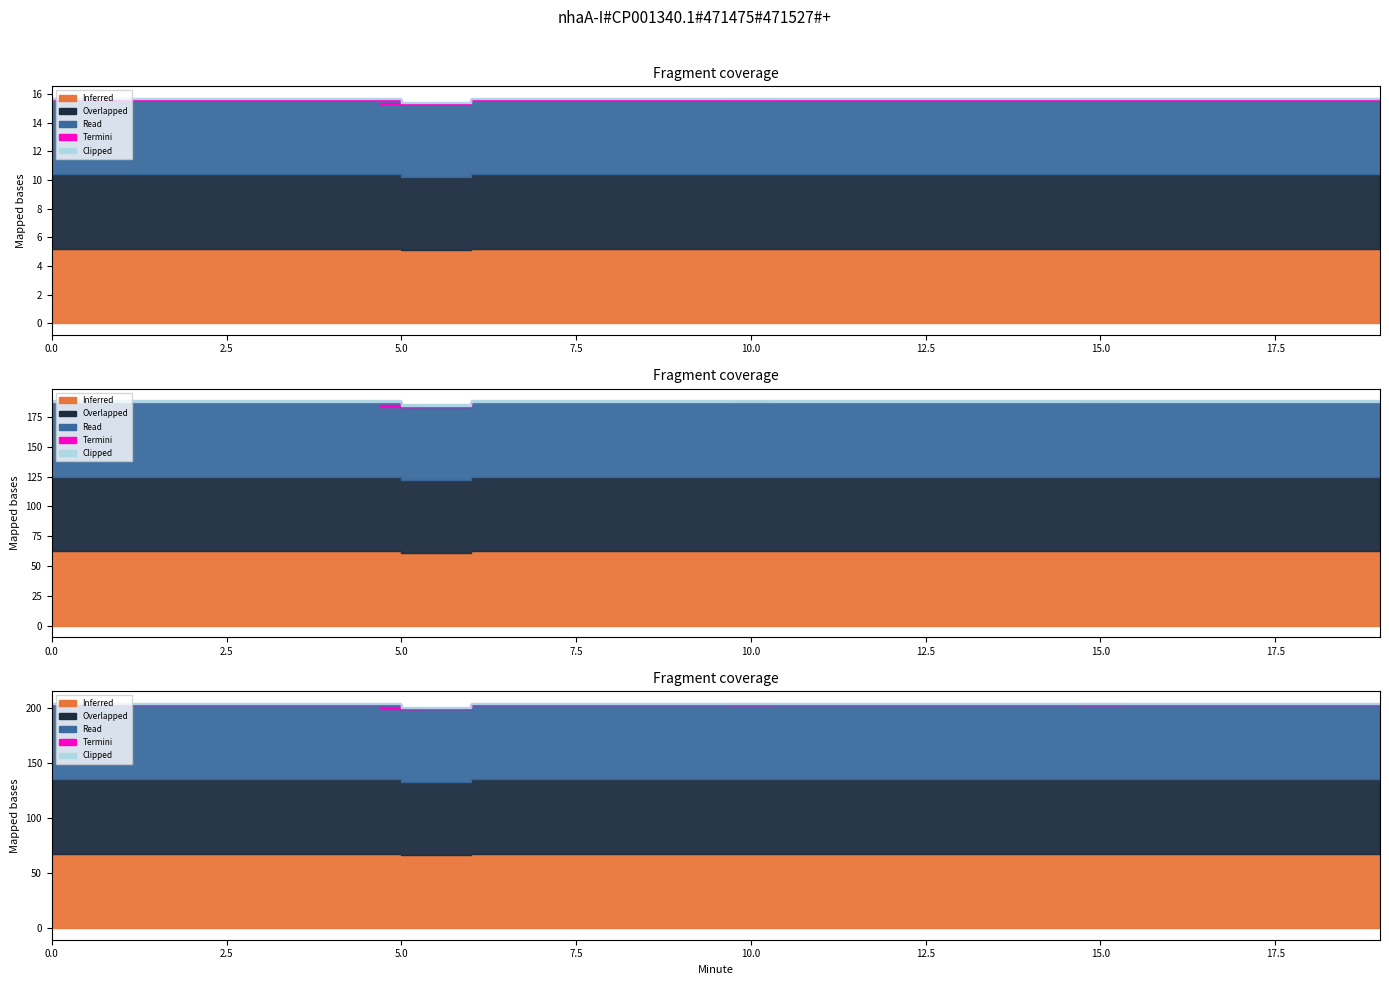

Which category has the lowest value in the Inferred series?

5